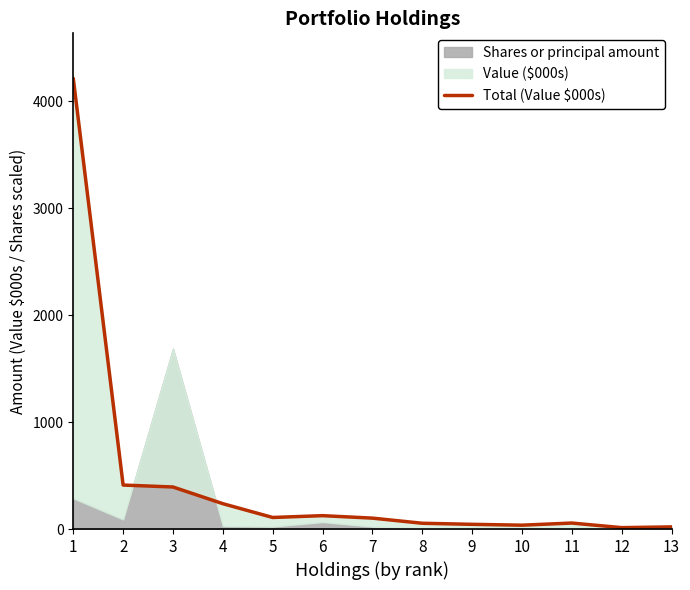

Which label corresponds to the largest value in the chart?

1